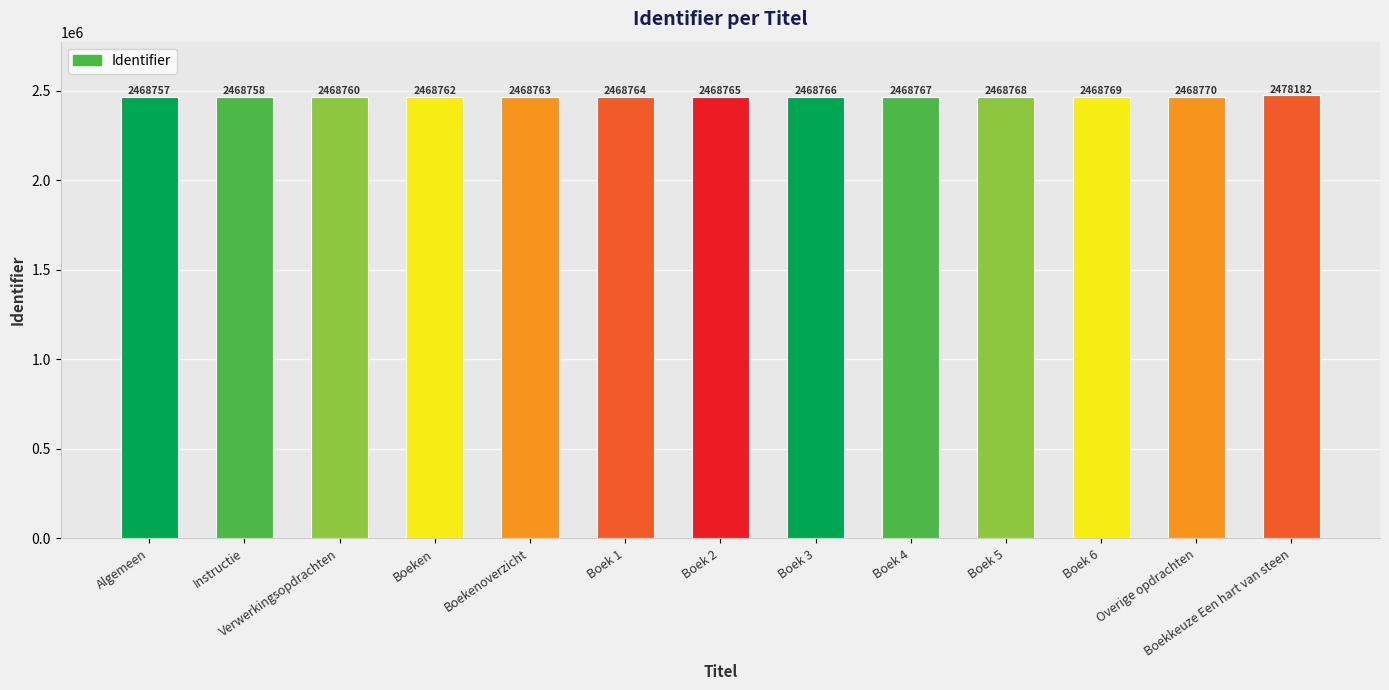

What is the ratio of the value at Boekenoverzicht to the value at Boek 3?

1.0